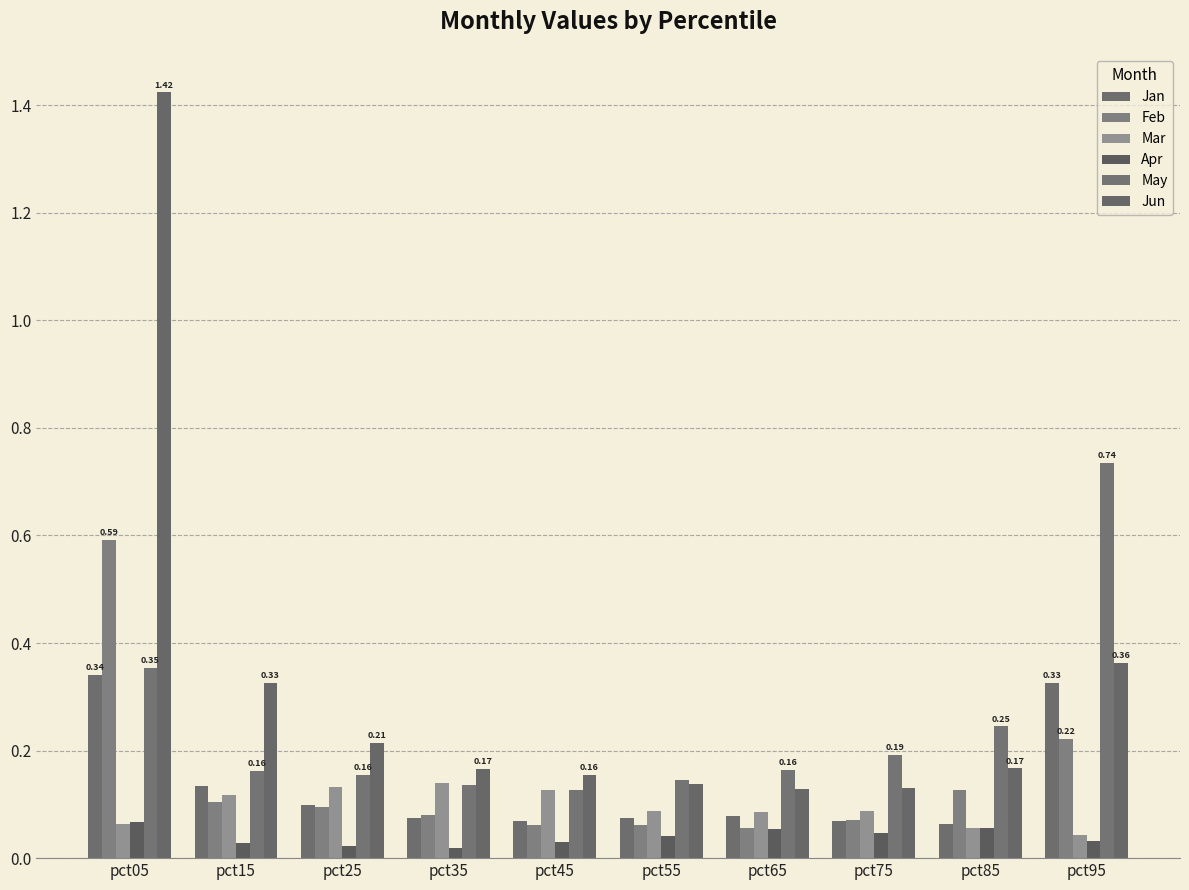

At which label does Jan reach its peak?

pct05